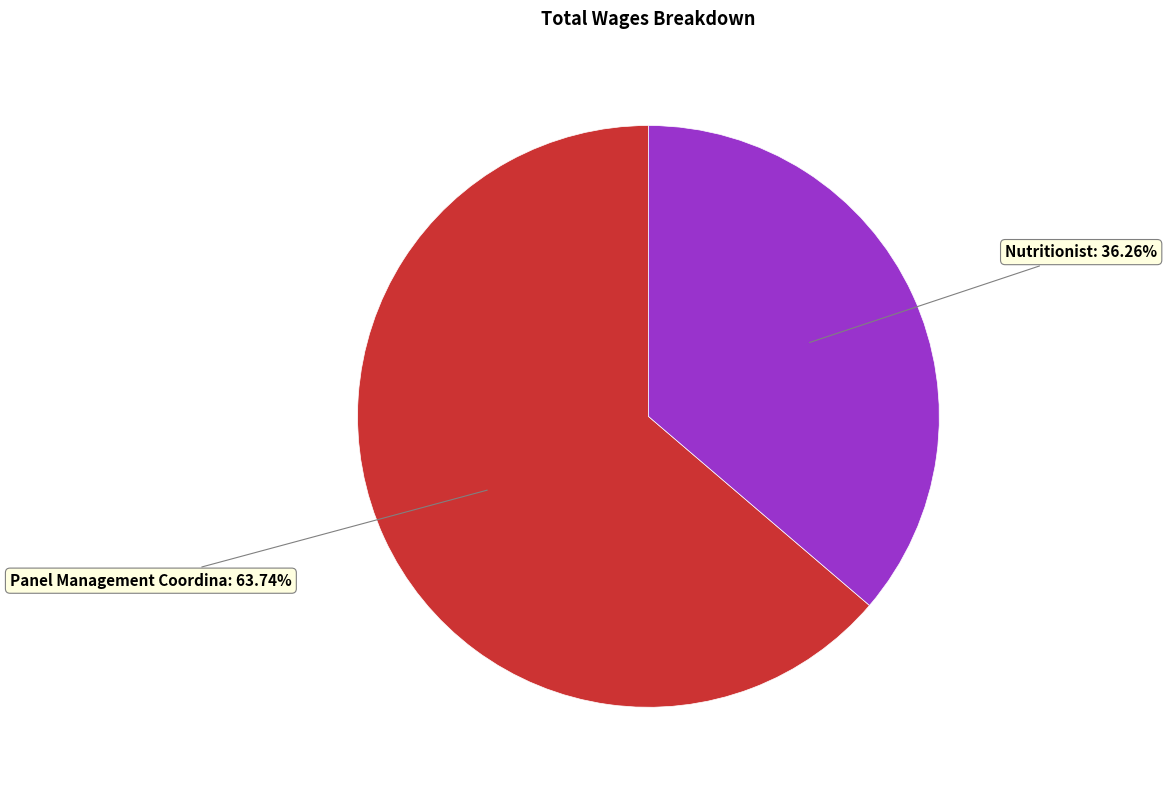

To the nearest percent, what is the difference between the largest and smallest slice percentages?

27%